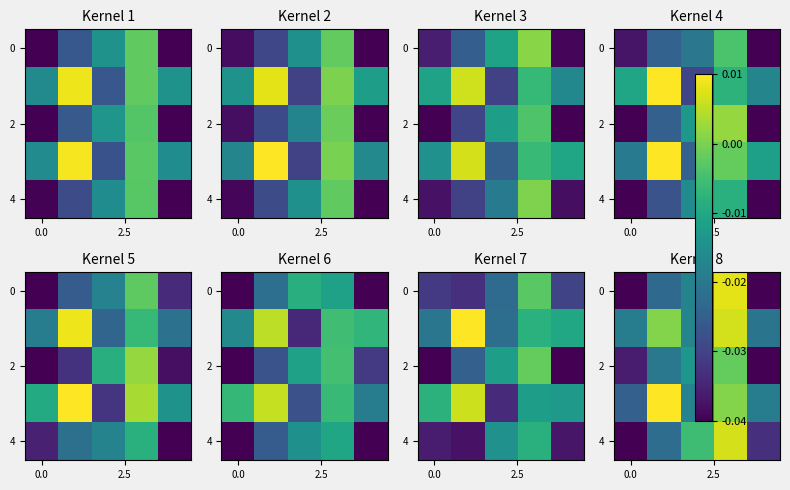

At which category is the sum across all series the highest?

3